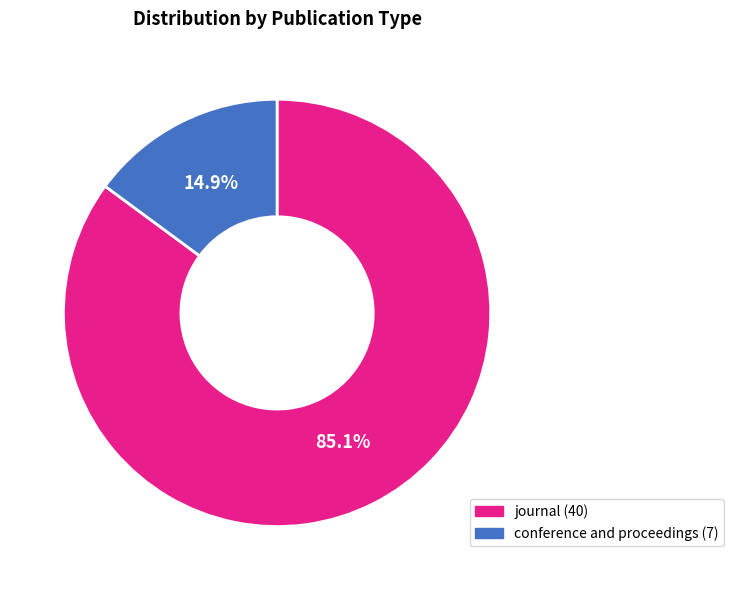

Rank the categories by value from lowest to highest.

conference and proceedings, journal